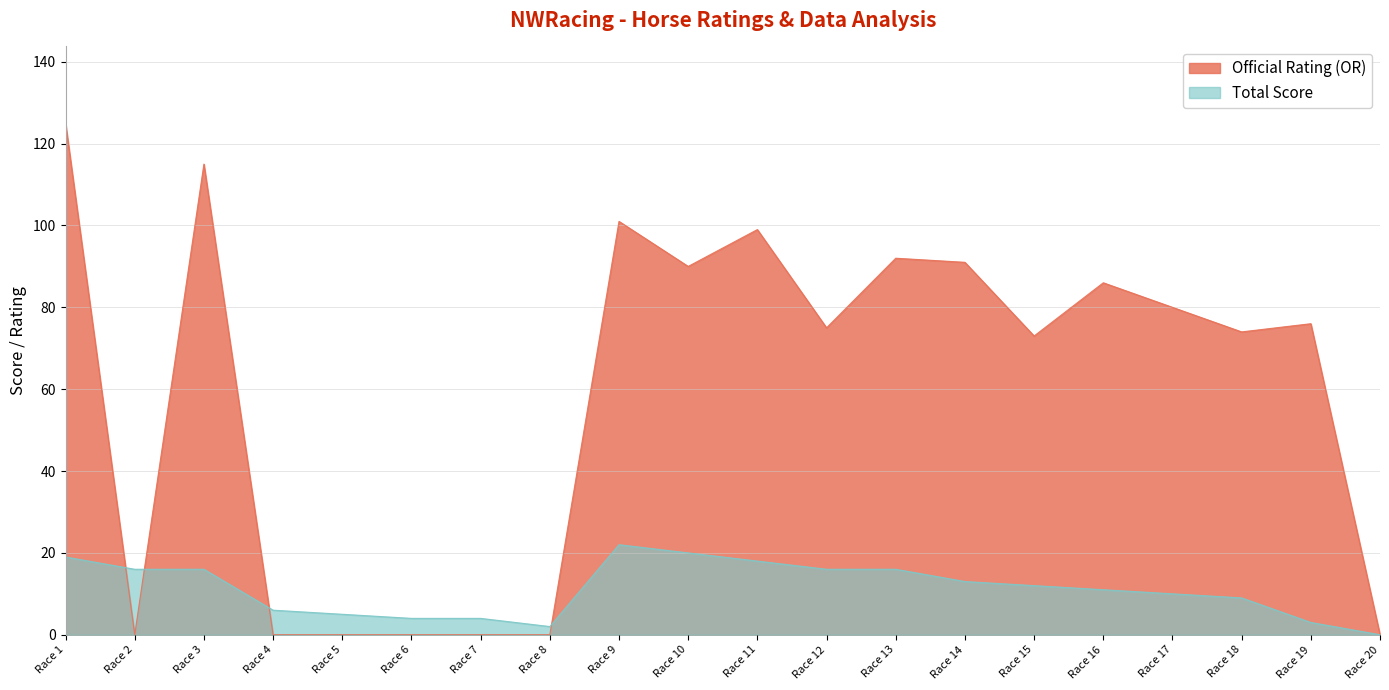

What is the sum of the Total Score values at Race 6 and Race 2?

20